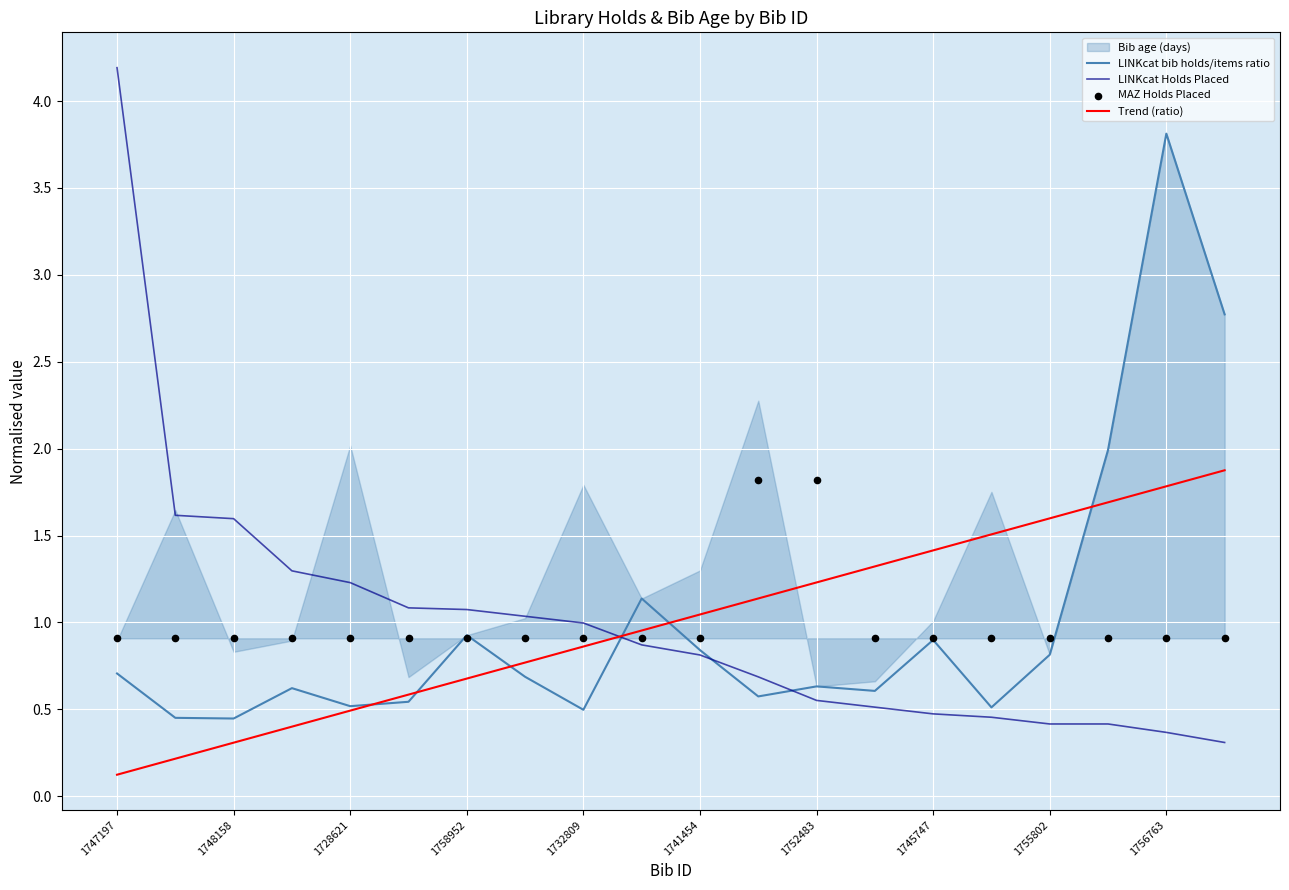

The value of LINKcat Holds Placed at 1758952 is 1.1. True or false?

True